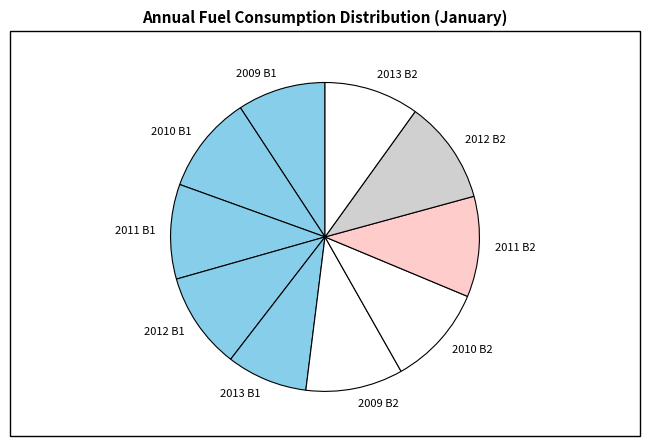

Between 2013 B1 and 2012 B1, which is larger?

2012 B1